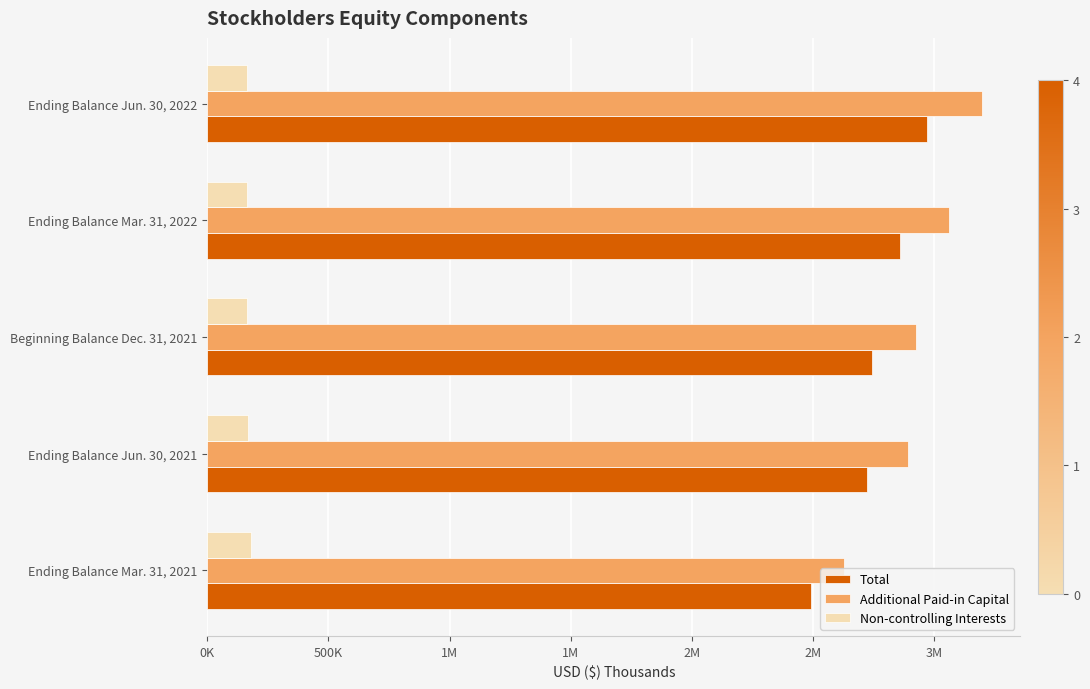

What are all the series names shown in the legend?

Total, Additional Paid-in Capital, Non-controlling Interests